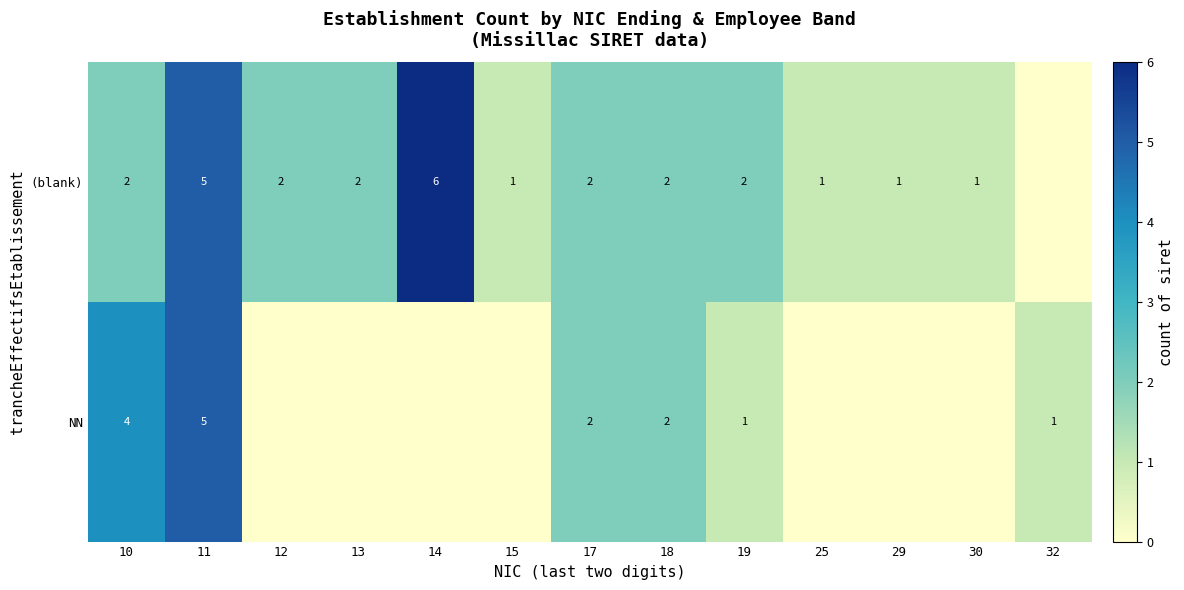

At which category does the chart reach its peak across all series?

14